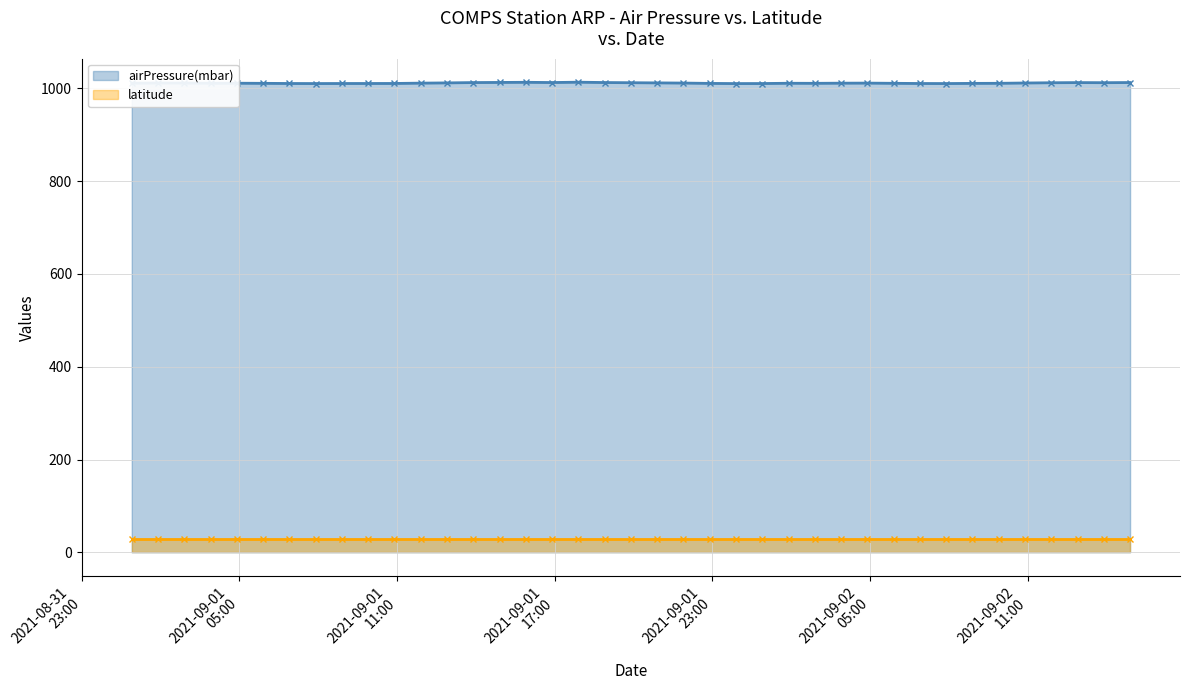

How many points are higher than both their immediate neighbors (excluding endpoints)?

6